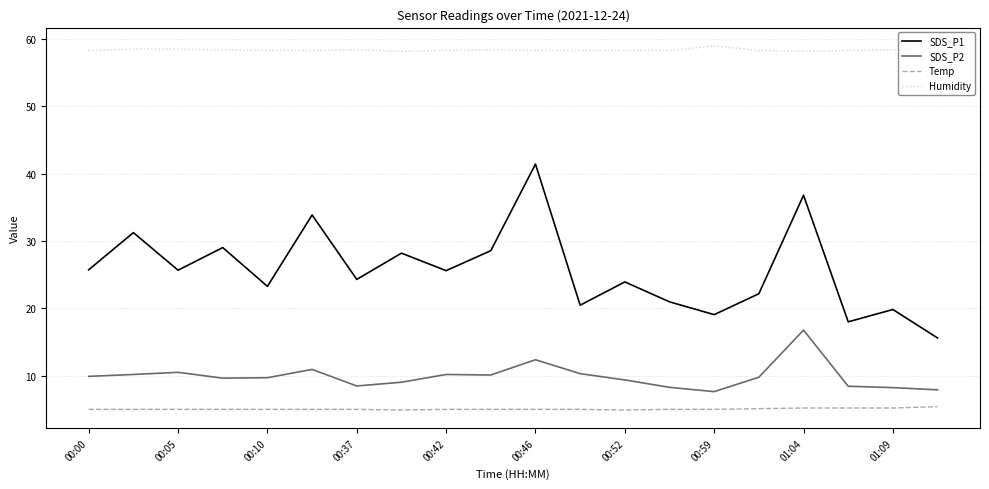

What is the average value of the SDS_P1 series?

25.7